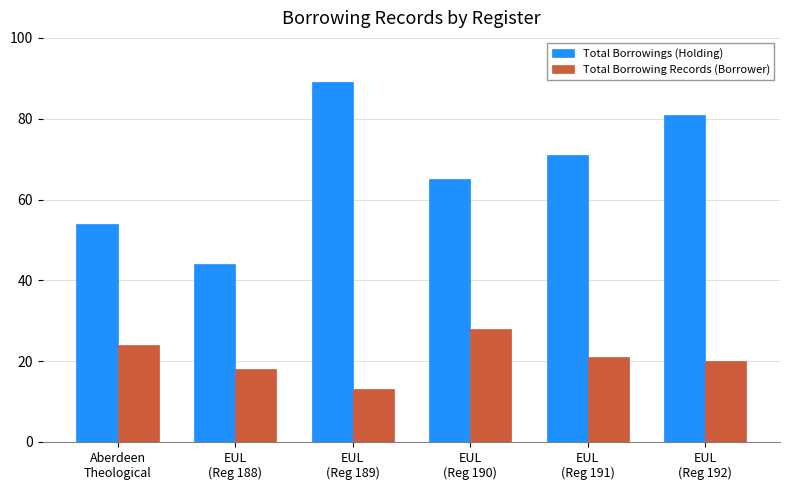

How many groups of bars are there?

6